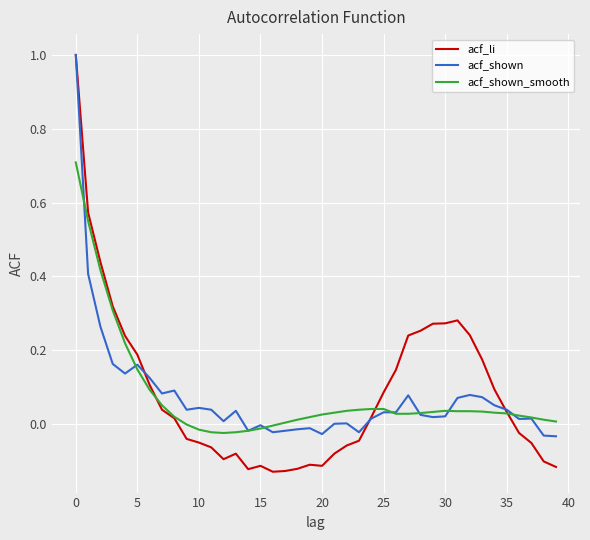

What is the maximum value for acf_shown_smooth?

0.7